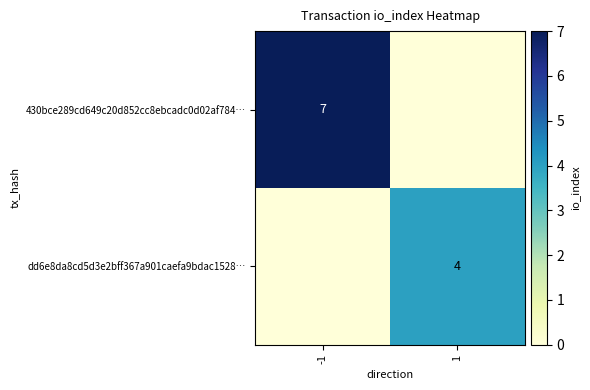

The 430bce289cd649c20d852cc8ebcadc0d02af784… series shows 3 at -1. True or false?

False